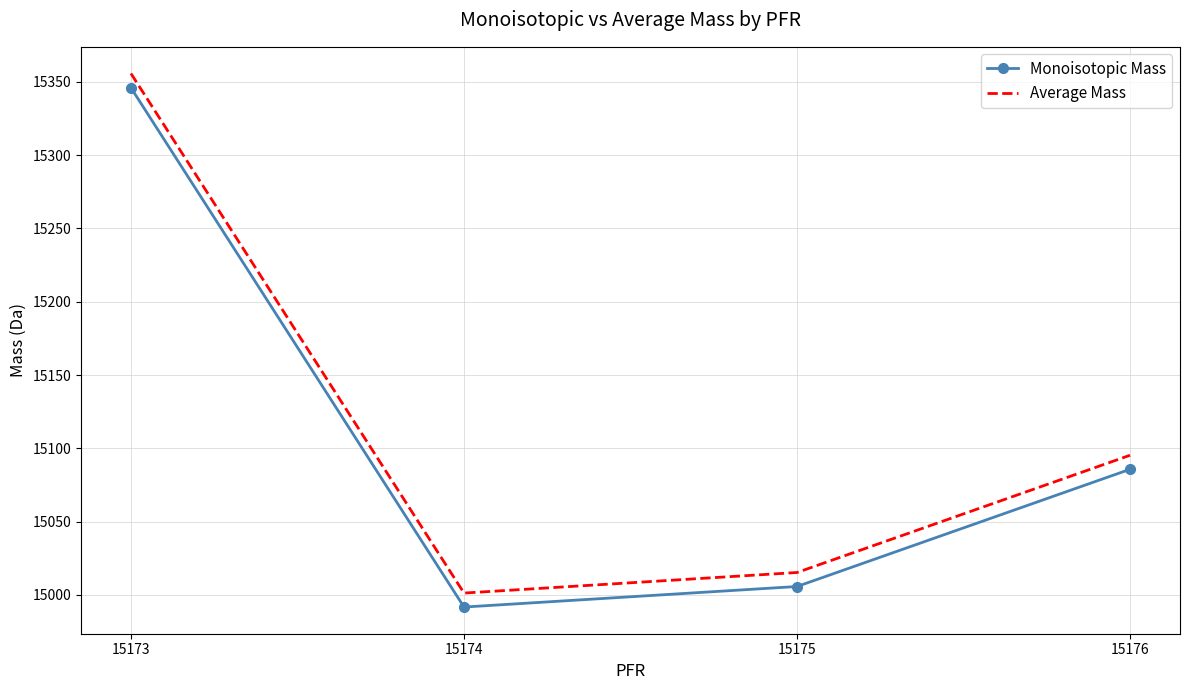

True or false: Monoisotopic Mass and Average Mass cross at least once.

False